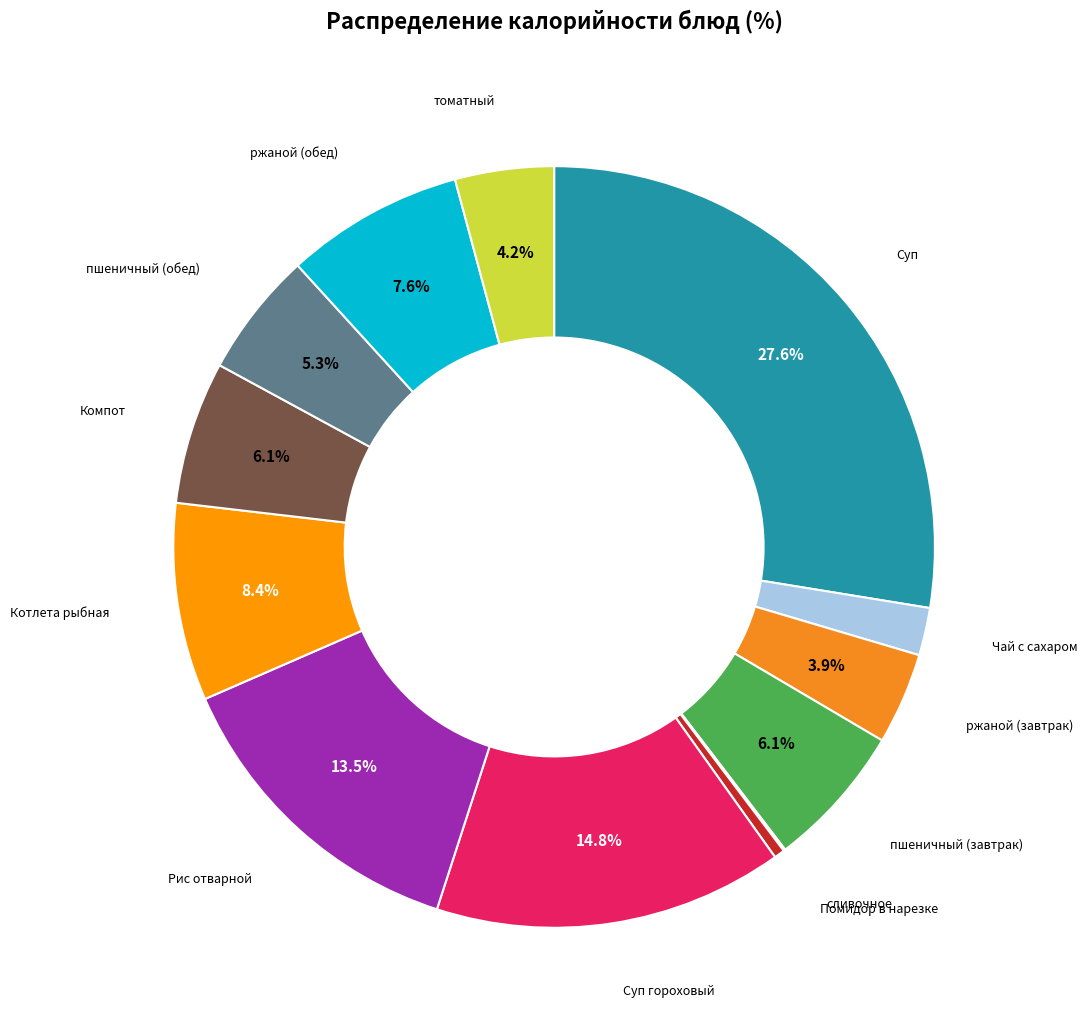

Is there any slice that represents more than half of the pie?

No